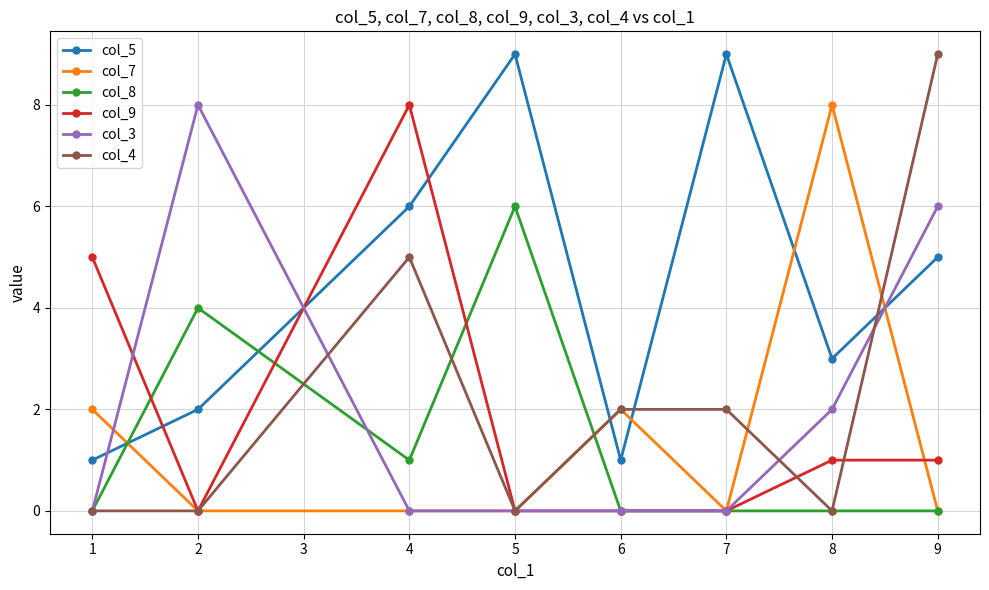

The value of col_3 at 2 is 5. True or false?

False